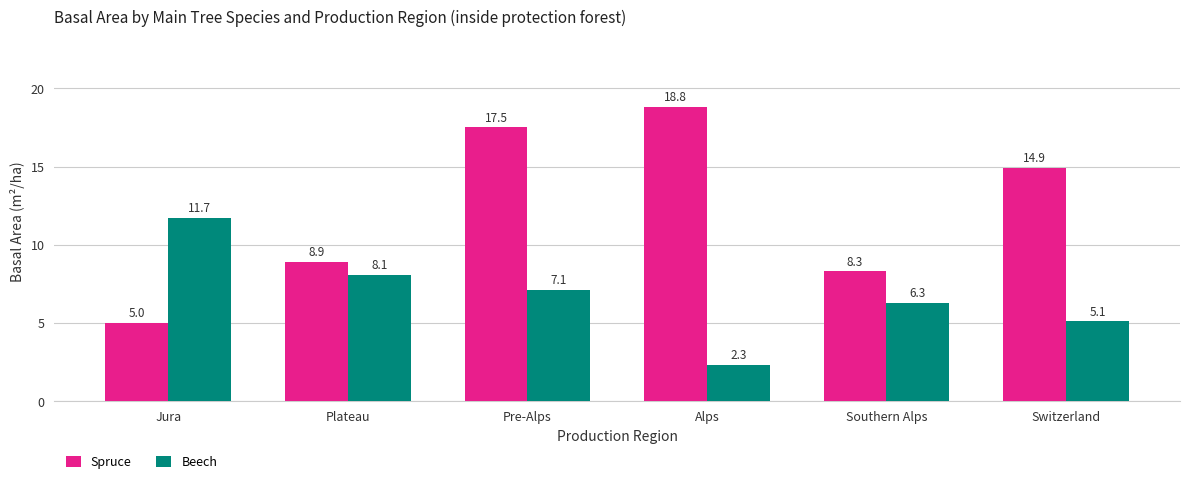

How many data points in Beech are less than 7?

3